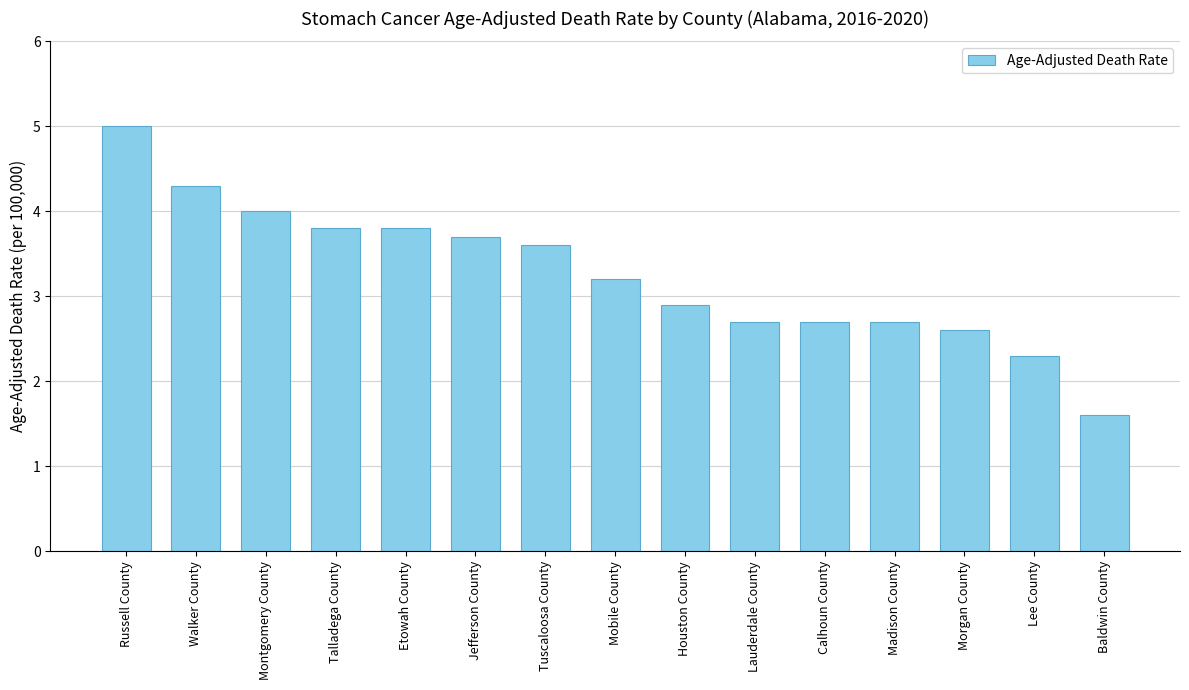

How many bars are there in total?

15